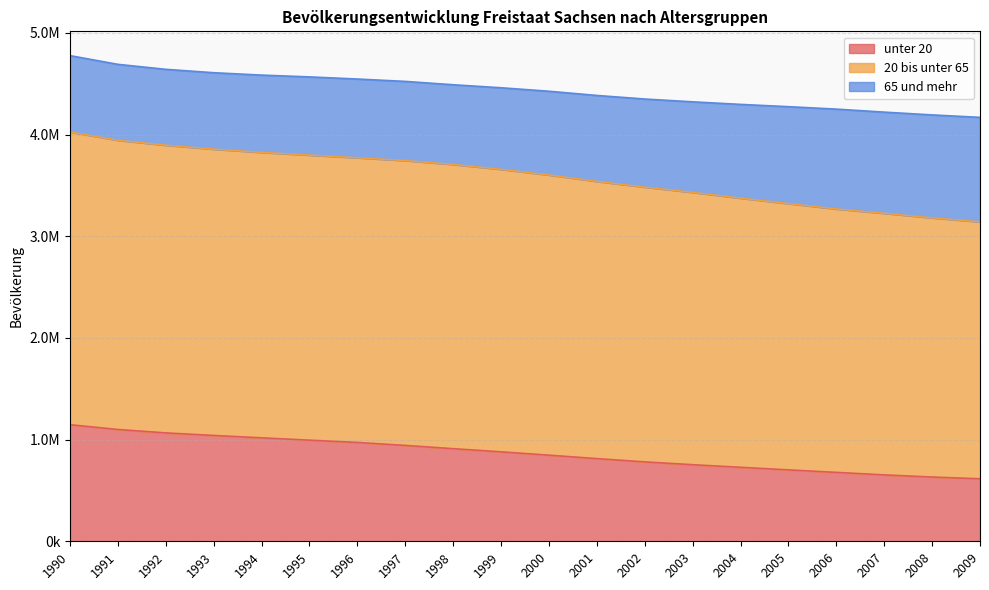

Which category has the highest value in the 20 bis unter 65 series?

1990